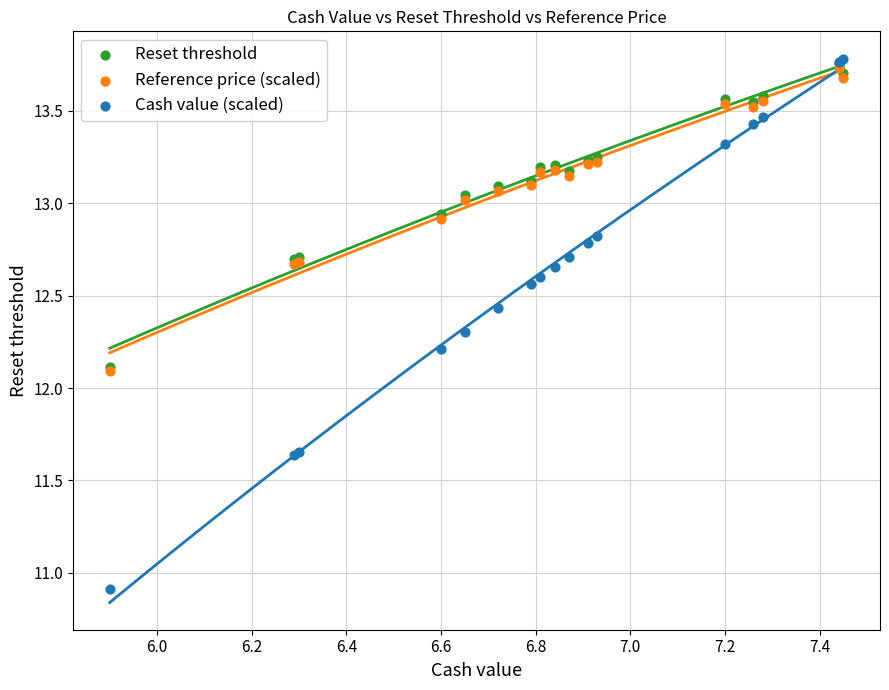

Which series has the largest Y range (max minus min)?

Cash value (scaled)